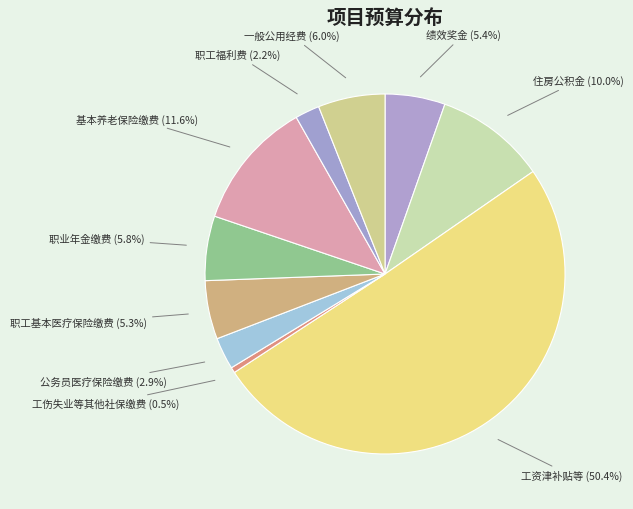

Which slice is the largest?

工资津补贴等